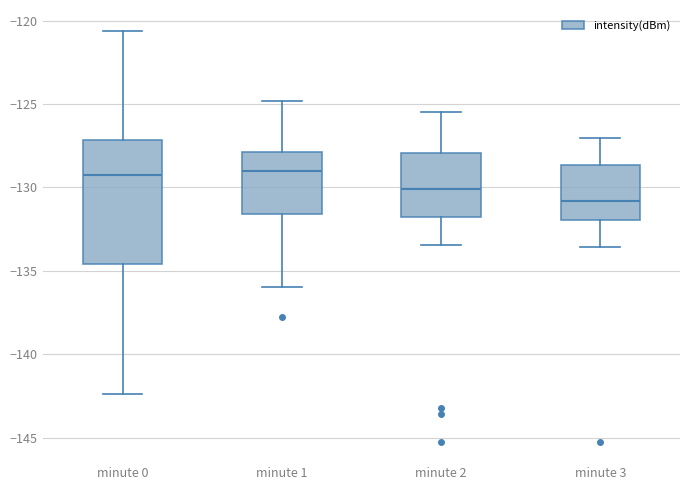

Which box is the tallest, from its lower edge to its upper edge?

minute 0